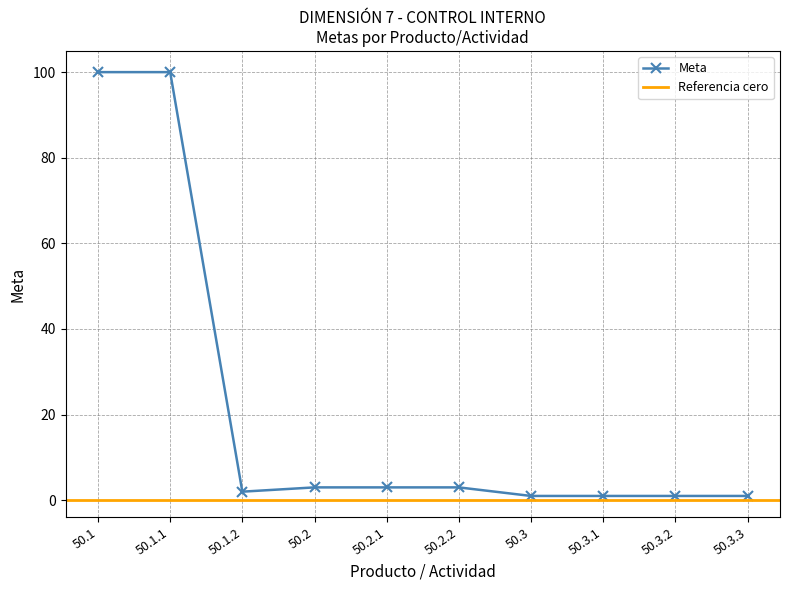

What is the value of the 10th point from the left?

1